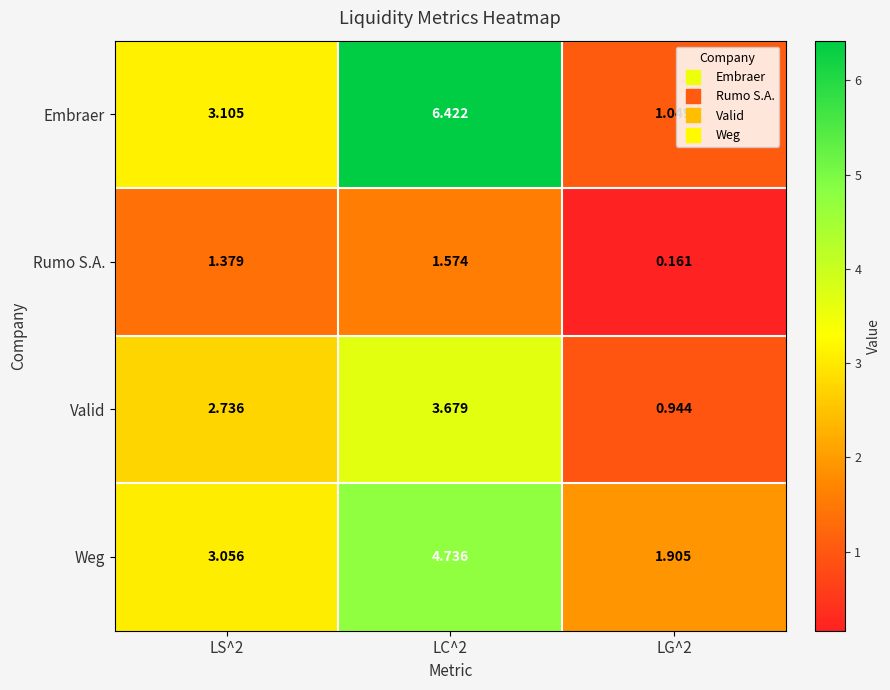

Which series has the largest range (max minus min)?

Embraer